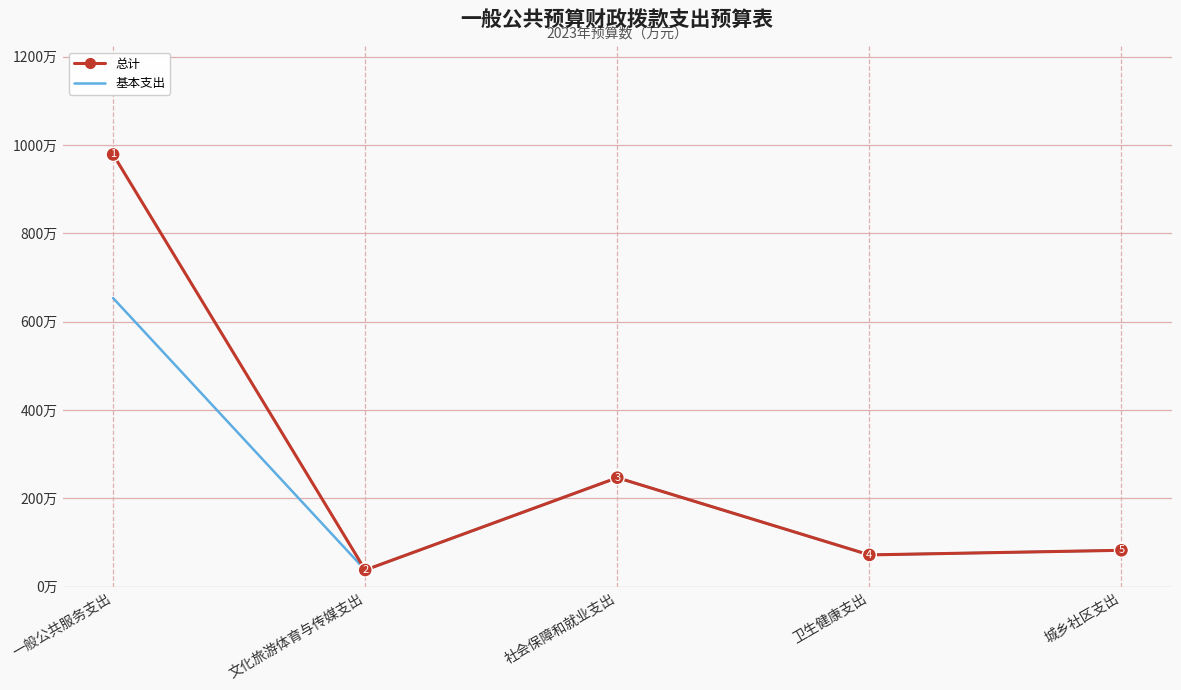

Which series has the largest total across all categories?

总计